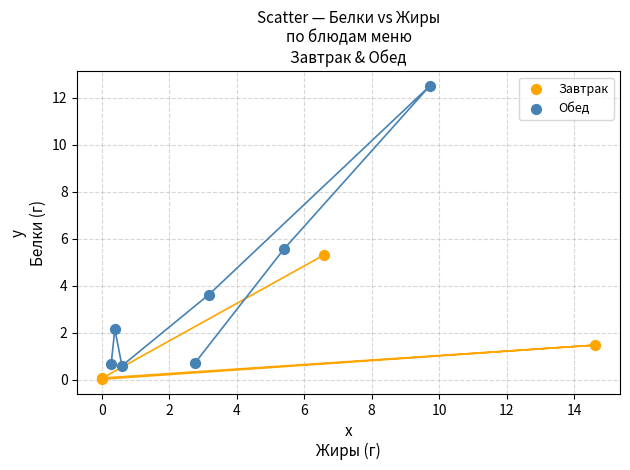

Which series has the widest spread of Y values?

Обед